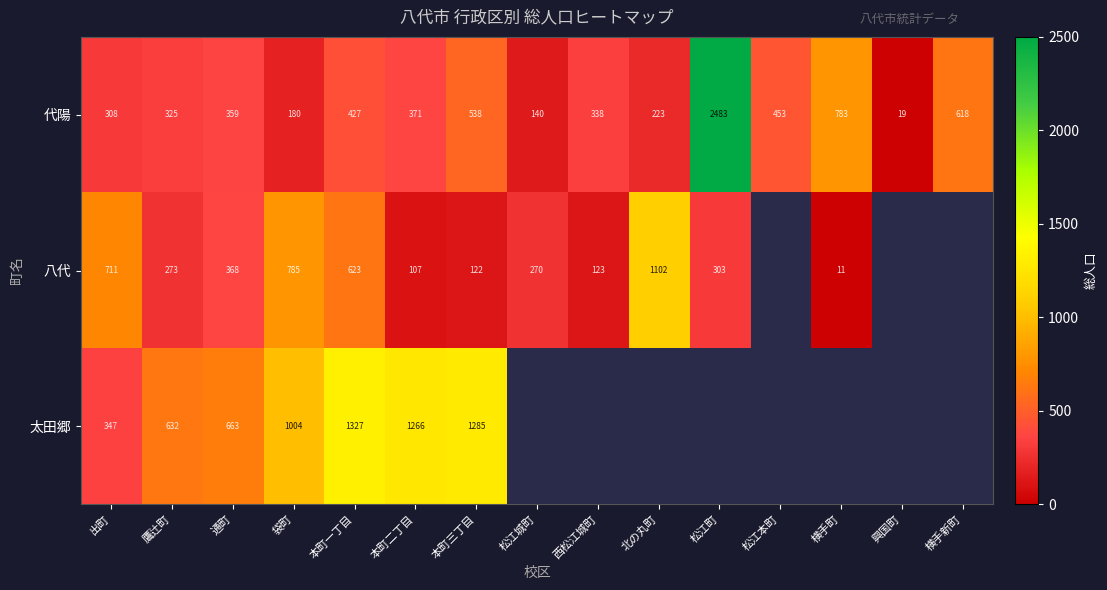

The 八代 series shows 107 at 本町二丁目. True or false?

True